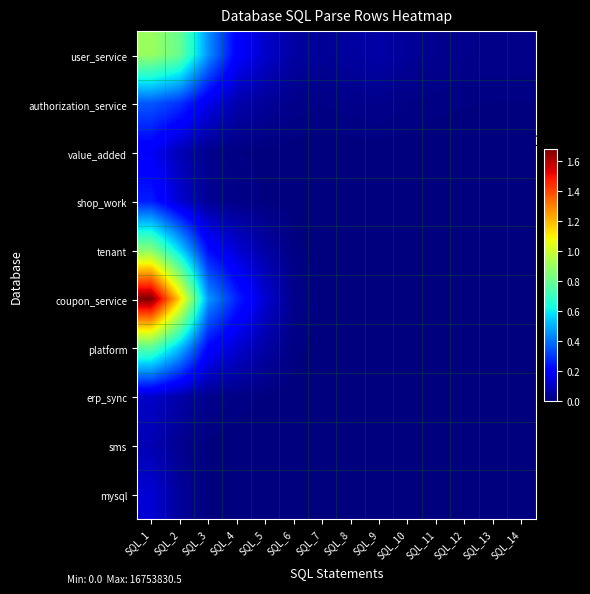

What is the total value across all series at SQL_12?

279837.7